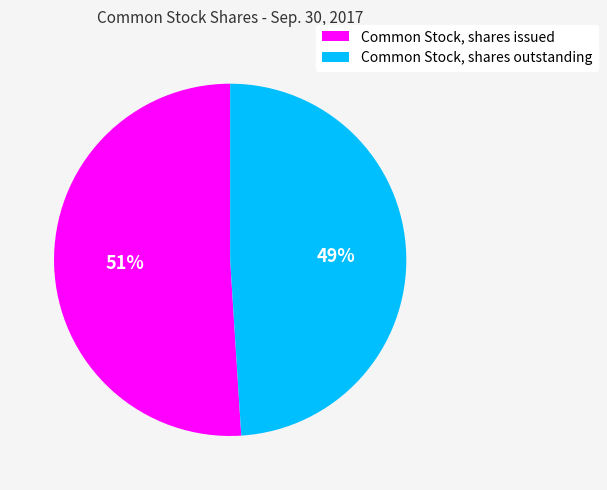

To the nearest percent, what percentage of the pie is Common Stock, shares issued?

51%